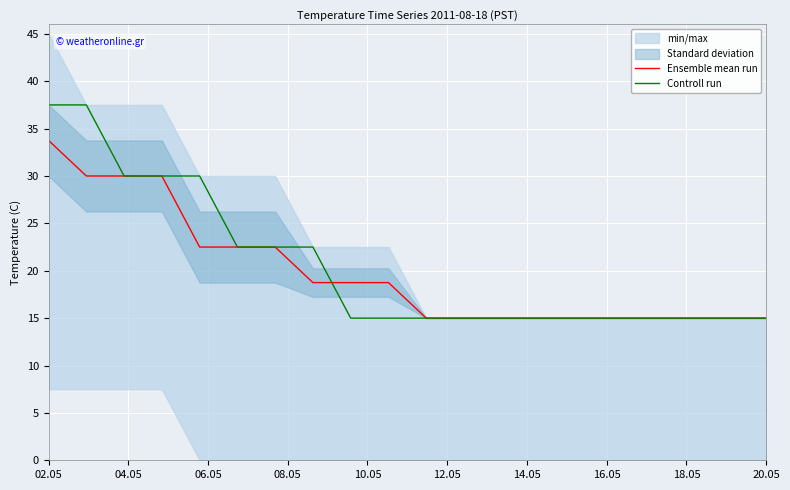

True or false: Ensemble mean run has a value of 21.5 at 13.

False